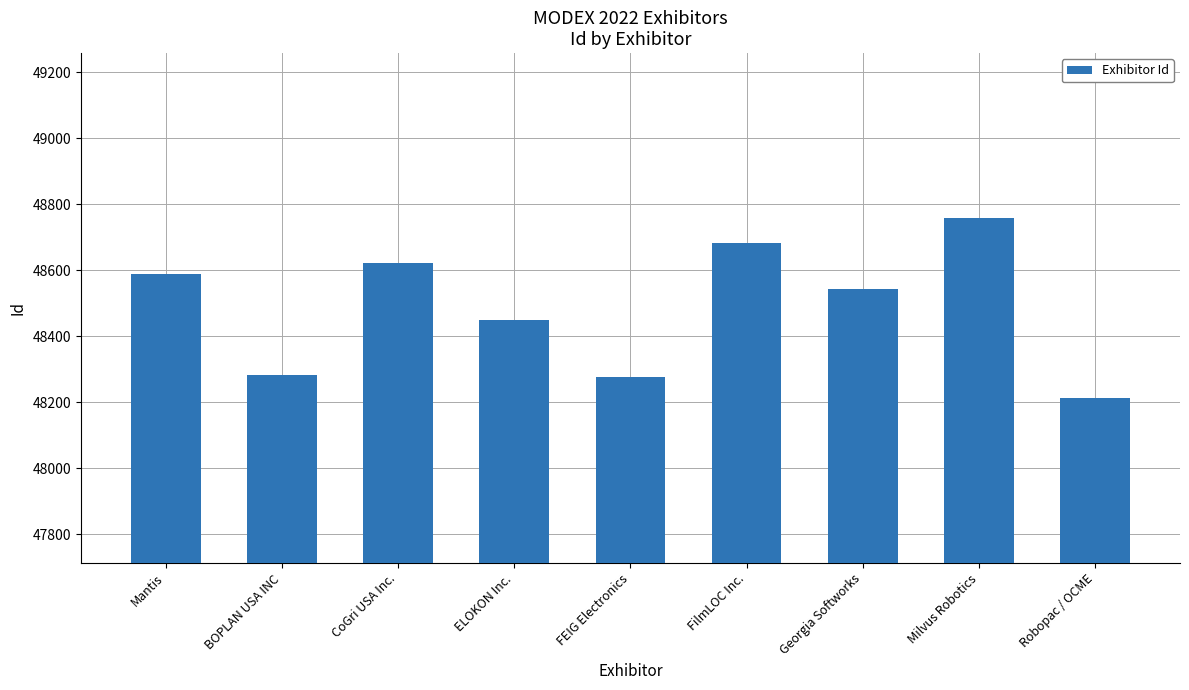

What is the label of the 2nd bar from the left?

BOPLAN USA INC